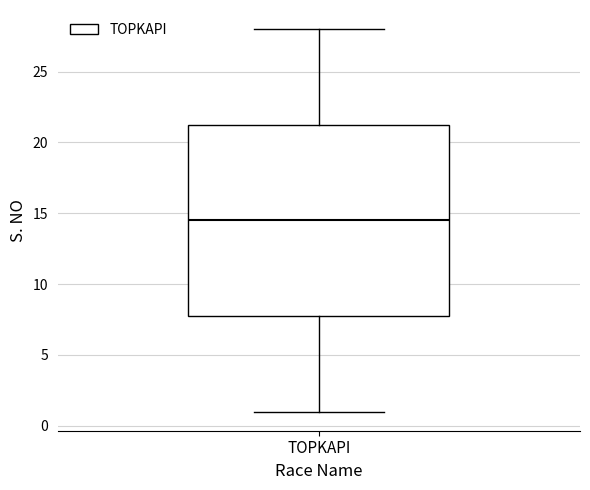

Where is the upper edge of the box for TOPKAPI on the y-axis? The values are not printed on the chart, so give them approximately, as read against the axis.

21.5